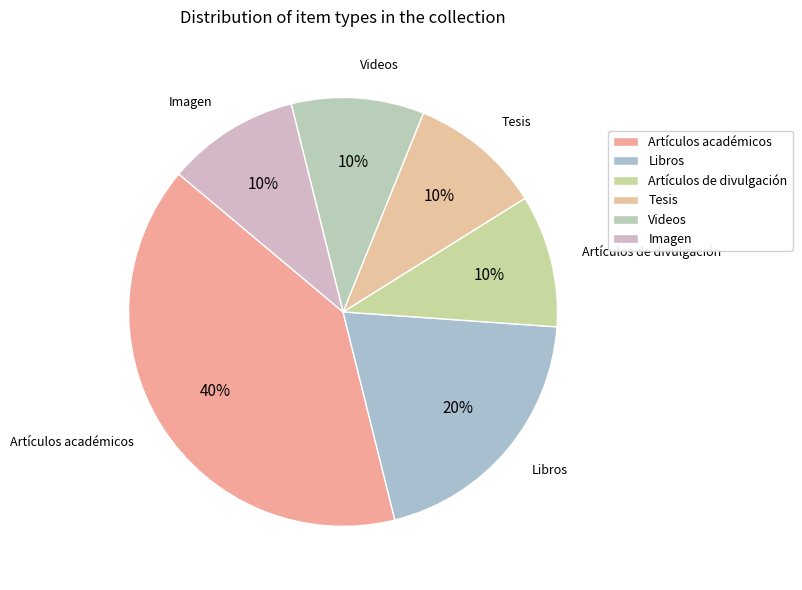

To the nearest percent, what portion does Artículos de divulgación represent?

10%